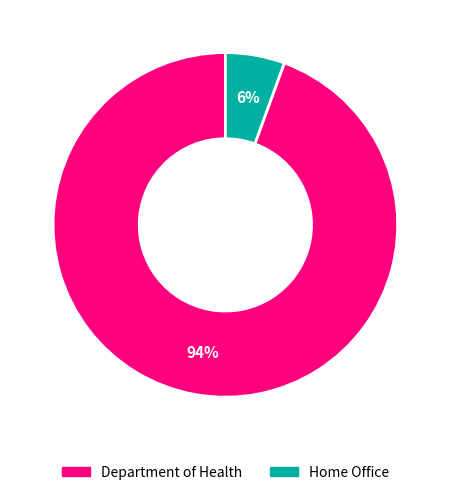

What is the smallest slice in the pie chart?

Home Office